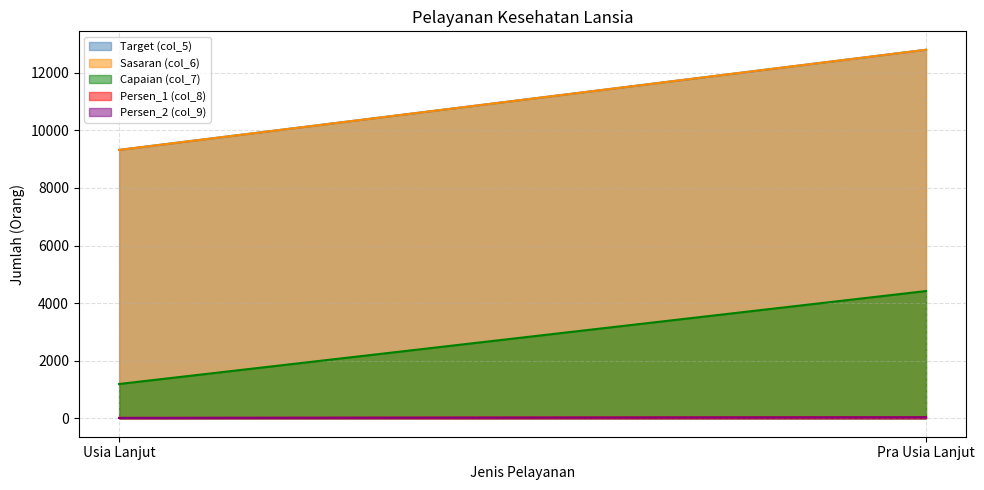

What is the difference between the maximum and minimum values in the Persen_1 (col_8) series?

21.7